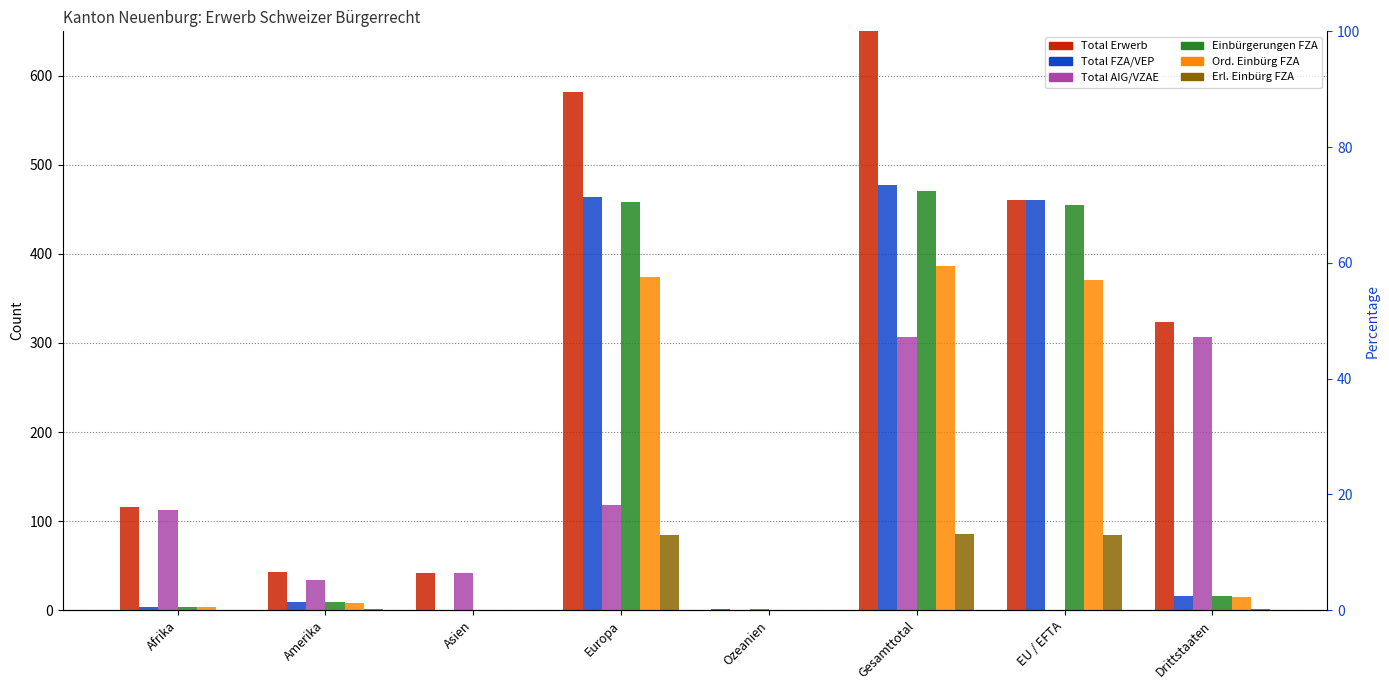

Reading right to left, extract all data points from this chart.

Total Erwerb: Drittstaaten=323	EU / EFTA=461	Gesamttotal=784	Ozeanien=1	Europa=582	Asien=42	Amerika=43	Afrika=116
Total FZA/VEP: Drittstaaten=16	EU / EFTA=461	Gesamttotal=477	Ozeanien=0	Europa=464	Asien=0	Amerika=9	Afrika=4
Total AIG/VZAE: Drittstaaten=307	EU / EFTA=0	Gesamttotal=307	Ozeanien=1	Europa=118	Asien=42	Amerika=34	Afrika=112
Einbürgerungen FZA: Drittstaaten=16	EU / EFTA=455	Gesamttotal=471	Ozeanien=0	Europa=458	Asien=0	Amerika=9	Afrika=4
Ord. Einbürg FZA: Drittstaaten=15	EU / EFTA=371	Gesamttotal=386	Ozeanien=0	Europa=374	Asien=0	Amerika=8	Afrika=4
Erl. Einbürg FZA: Drittstaaten=1	EU / EFTA=84	Gesamttotal=85	Ozeanien=0	Europa=84	Asien=0	Amerika=1	Afrika=0